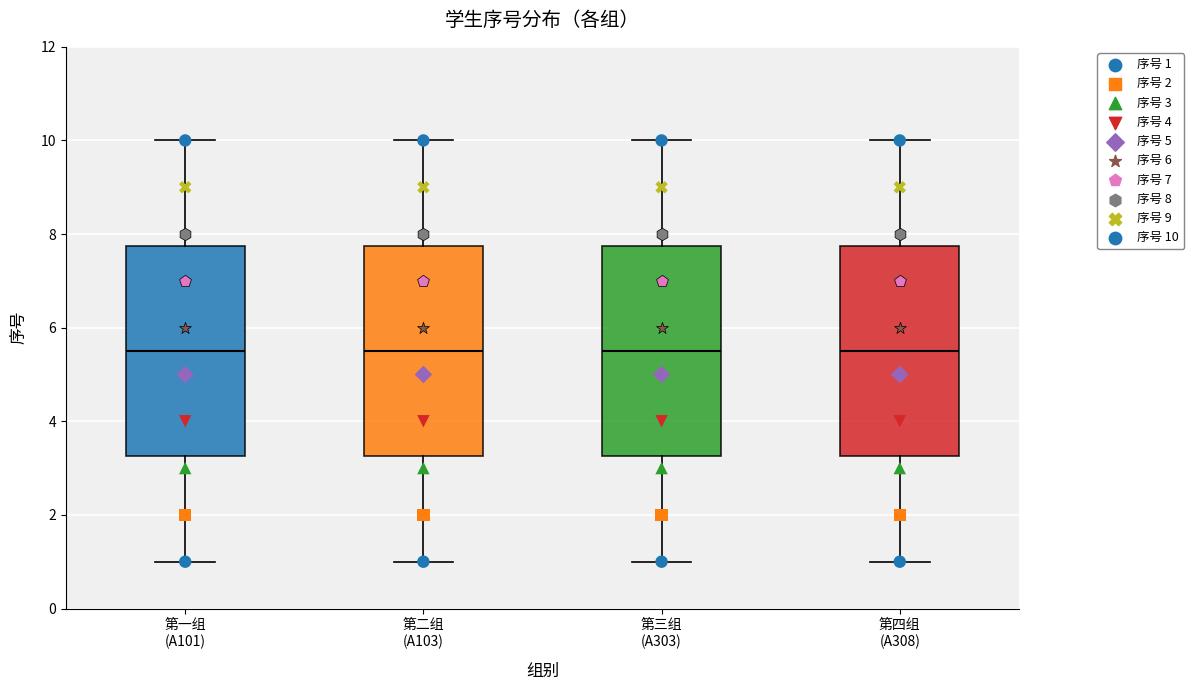

Reading left to right, read every box against the y-axis: the position of its median line, the range the box covers, and the ends of its whiskers. The values are not printed on the chart, so give them approximately, as read against the axis.

第一组 (A101): median 5.6, box 3.2 to 7.8, whiskers 1.0 to 10.0
第二组 (A103): median 5.6, box 3.2 to 7.8, whiskers 1.0 to 10.0
第三组 (A303): median 5.6, box 3.2 to 7.8, whiskers 1.0 to 10.0
第四组 (A308): median 5.6, box 3.2 to 7.8, whiskers 1.0 to 10.0